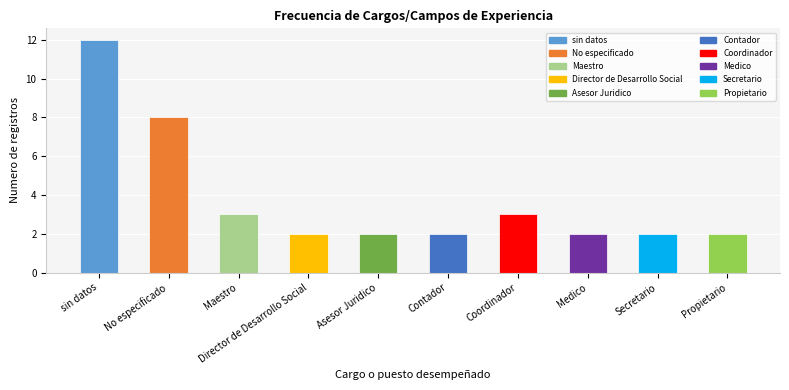

What is the label of the 1st bar from the left?

sin datos